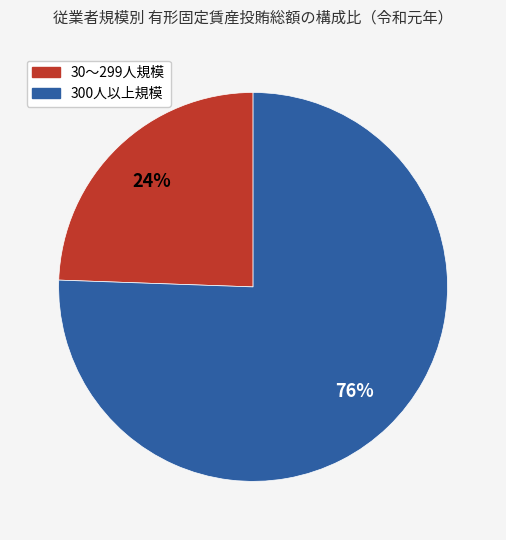

Between 30～299人規模 and 300人以上規模, which is larger?

300人以上規模